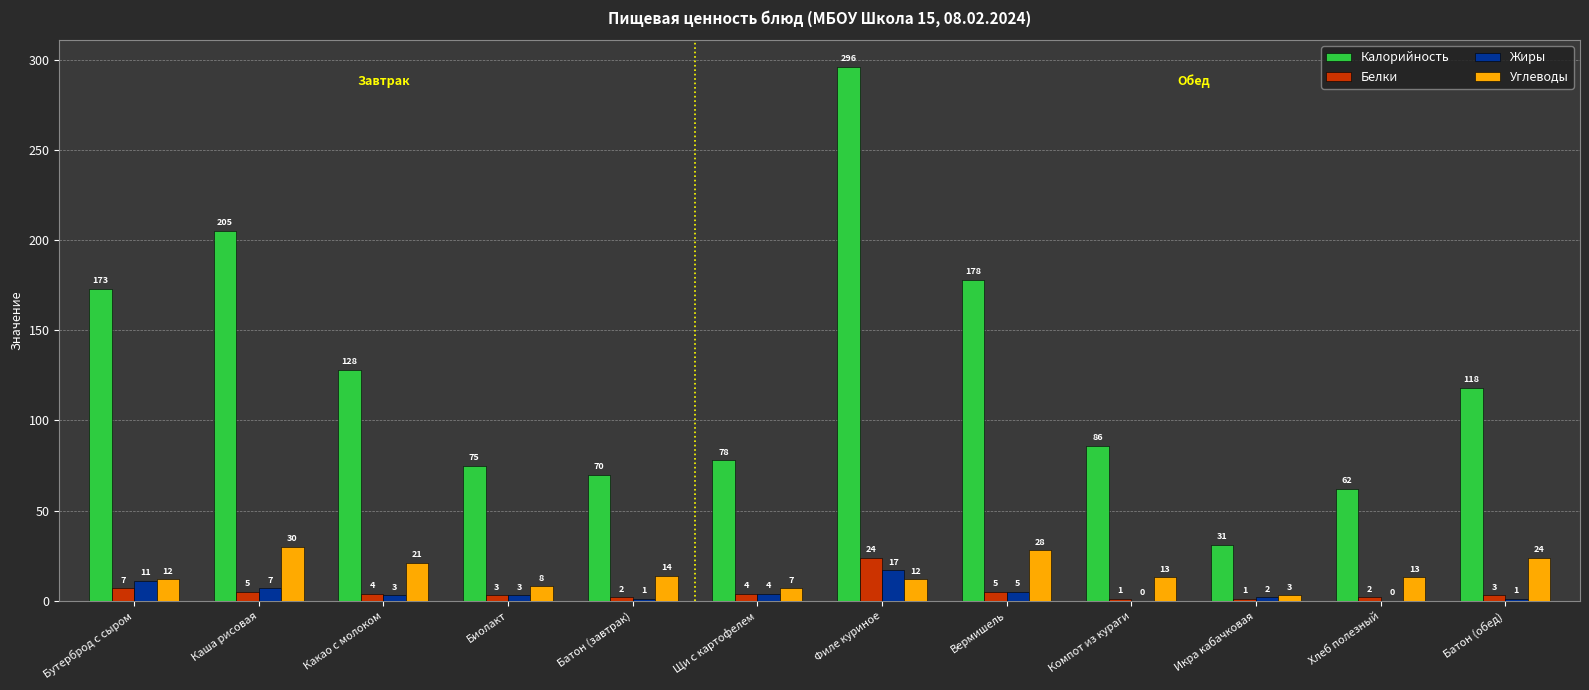

Where does the Жиры series first go above 3?

Бутерброд с сыром